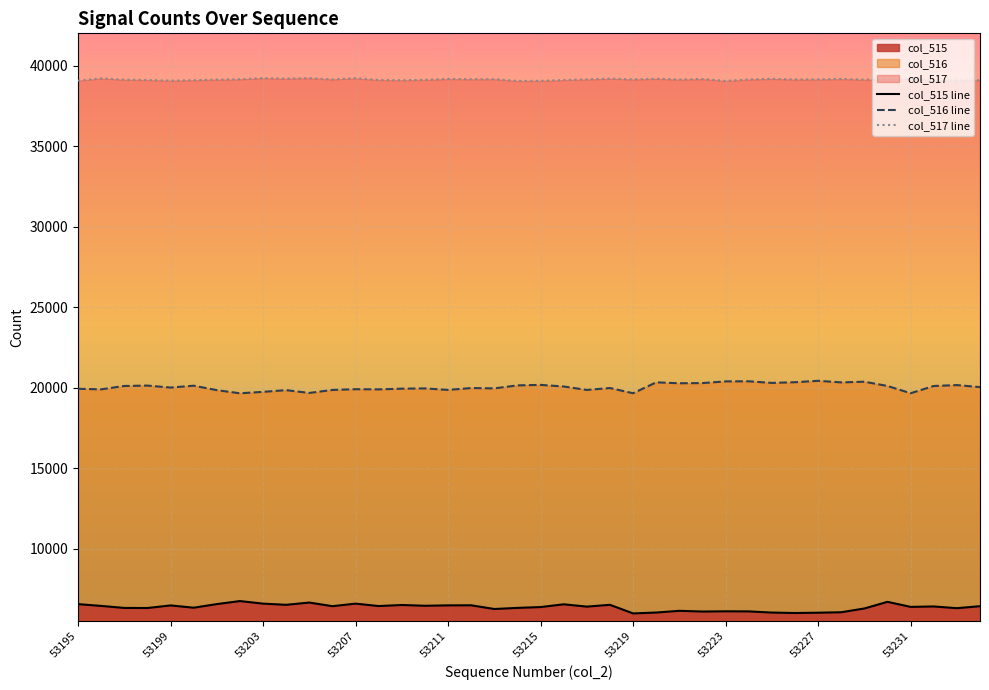

What is the difference between the highest and lowest values at 53209?

32589